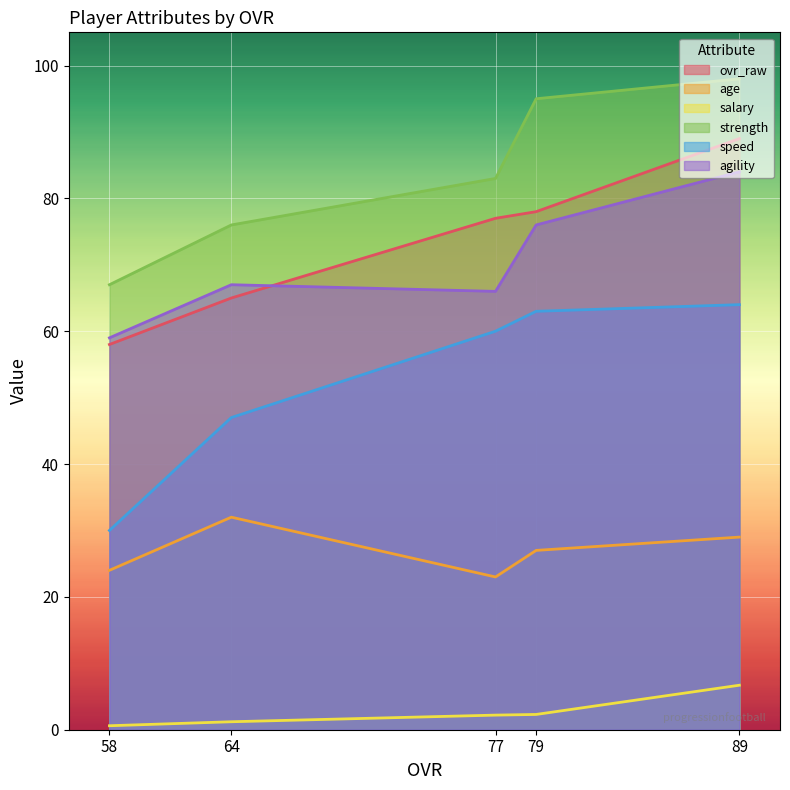

What is the total value across all series at 89?

370.7